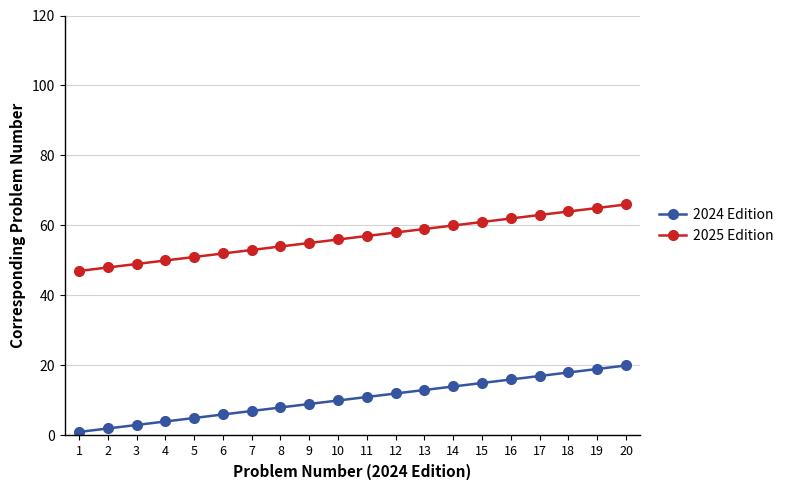

How many series are shown in this chart?

2